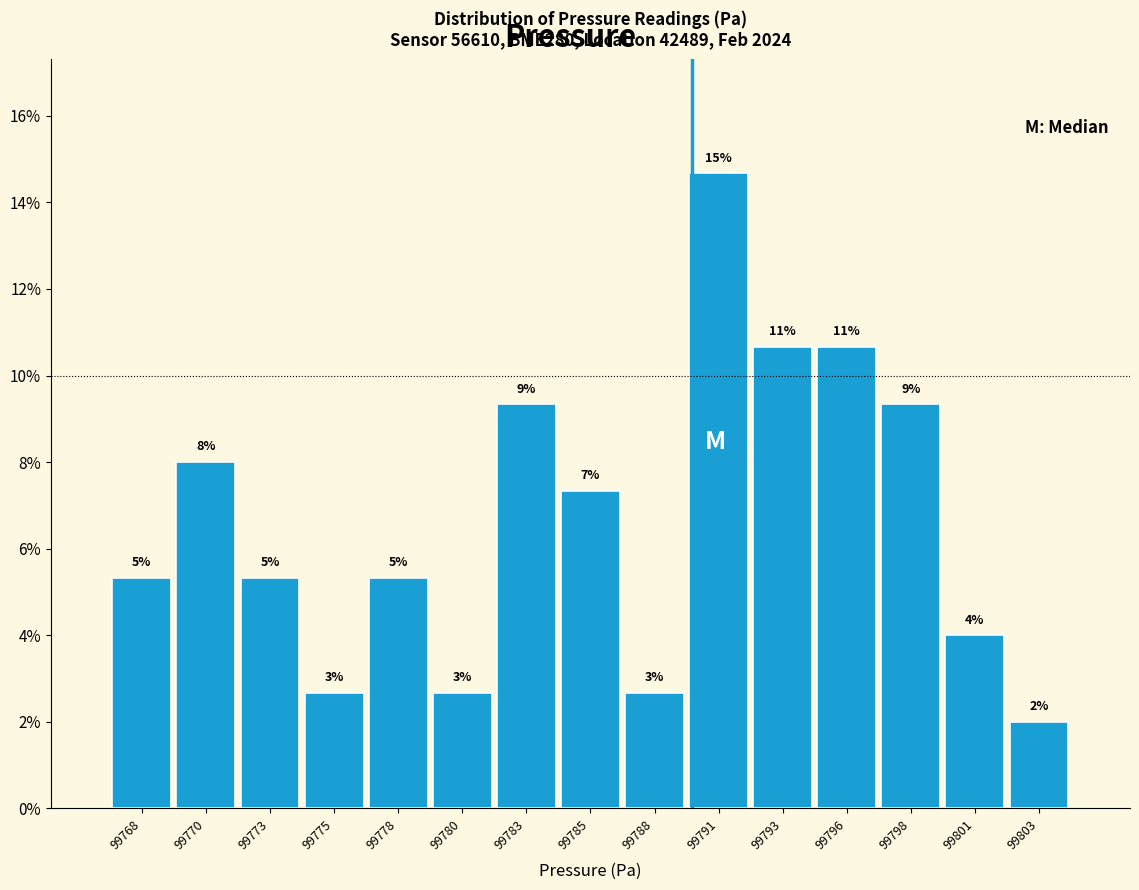

Does the chart contain any negative values?

No